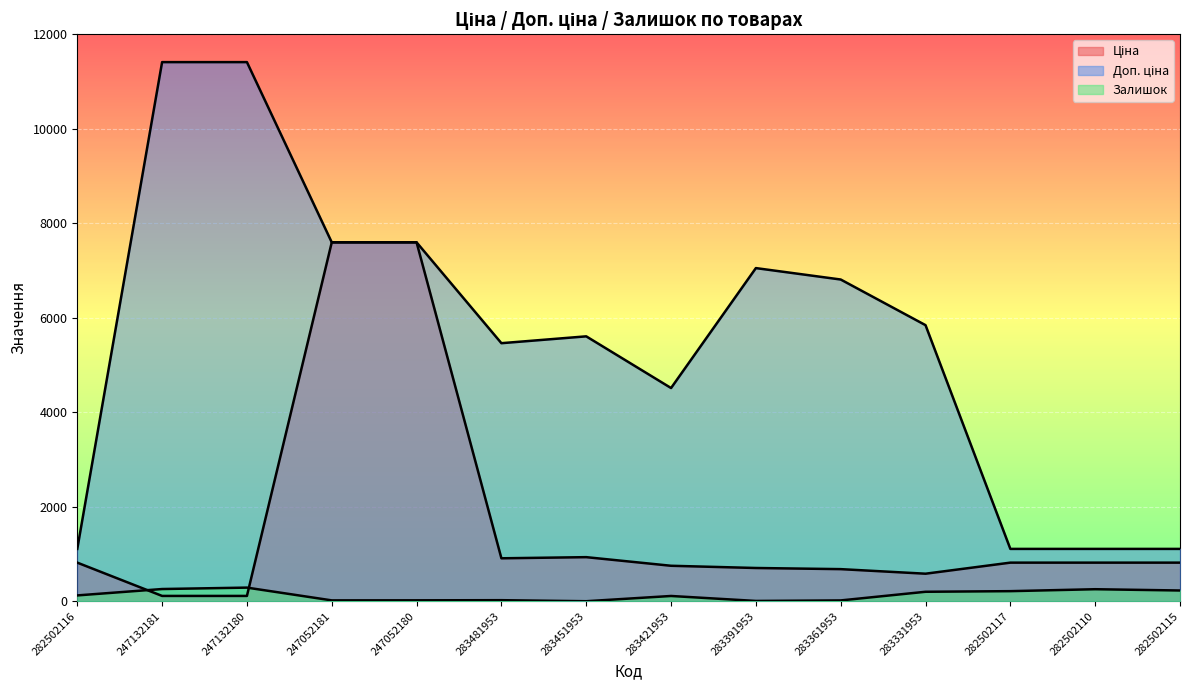

What is the difference between the second highest and minimum values in the Доп. ціна series?

10300.8